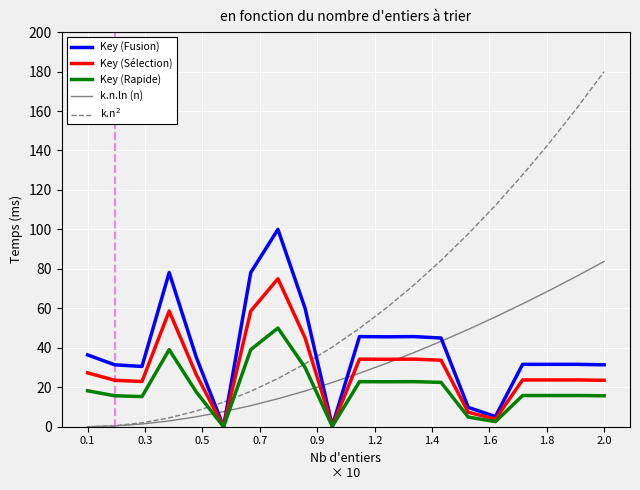

What is the greatest value displayed?

180.0